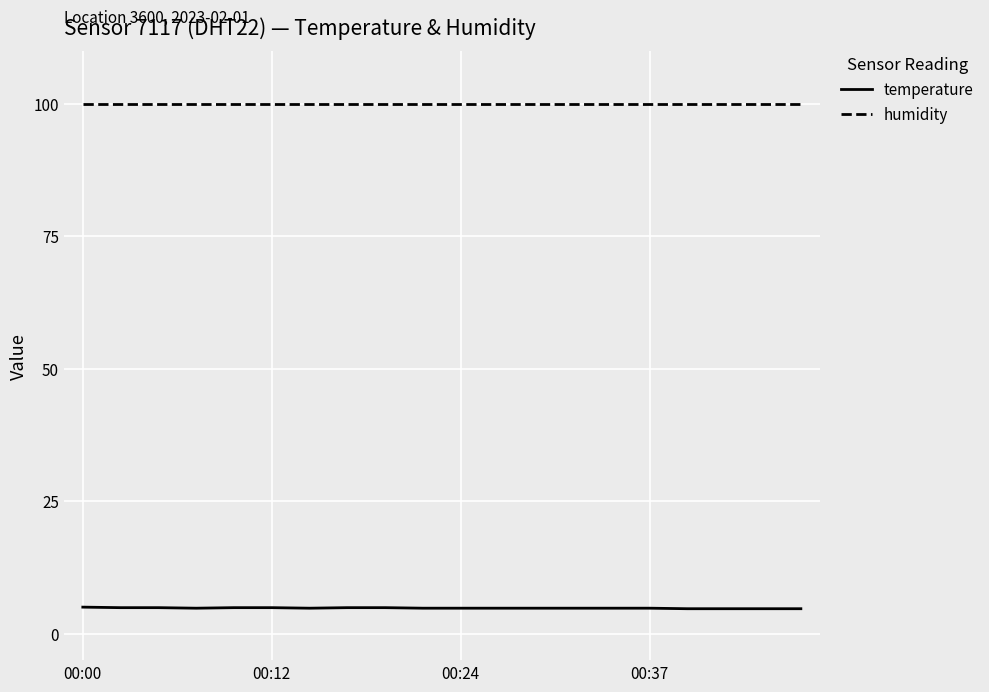

True or false: humidity and temperature cross at least once.

False